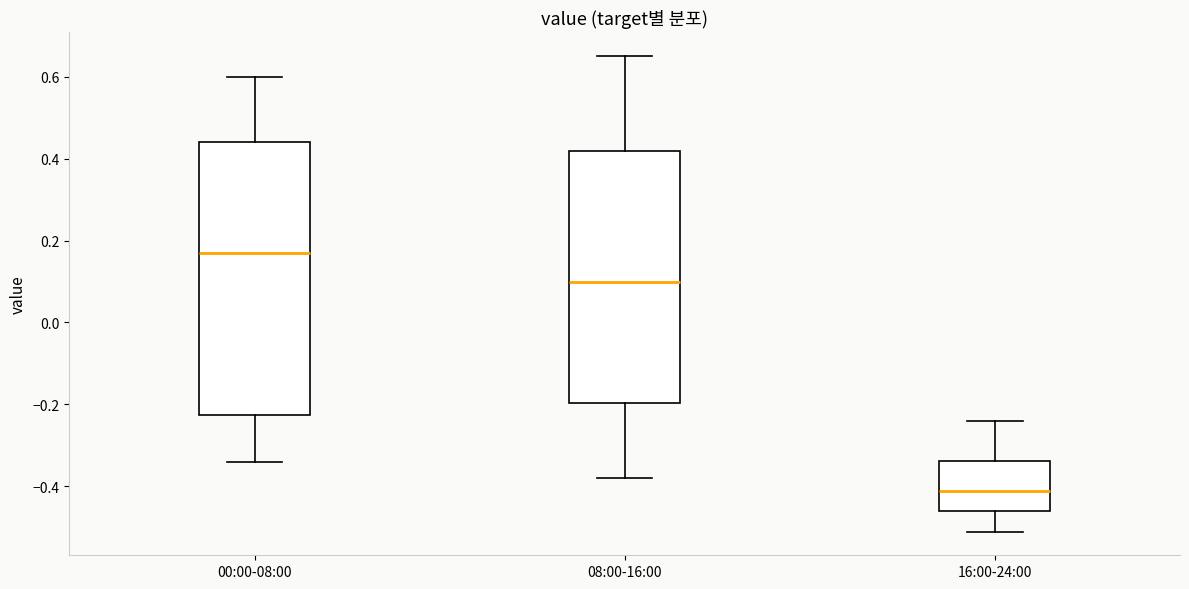

Reading left to right, transcribe this box plot: for each box, give where its median line is, the range the box spans, and where its two whiskers end, as read against the y-axis. The values are not printed on the chart, so give them approximately, as read against the axis.

00:00-08:00: median 0.18, box -0.22 to 0.44, whiskers -0.34 to 0.60
08:00-16:00: median 0.10, box -0.20 to 0.42, whiskers -0.38 to 0.66
16:00-24:00: median -0.40, box -0.46 to -0.34, whiskers -0.50 to -0.24